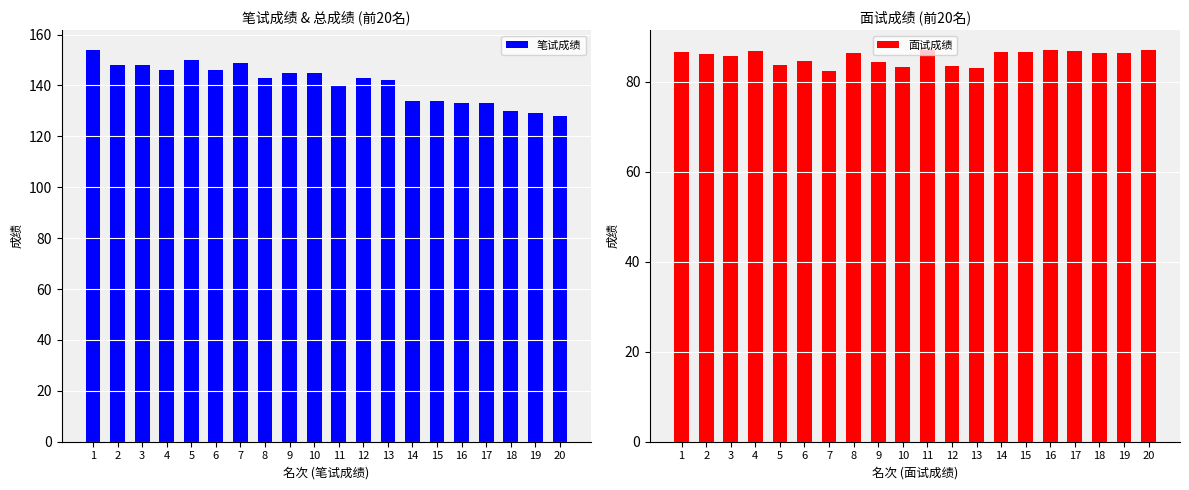

True or false: 面试成绩 has a value of 86.7 at 4.

True